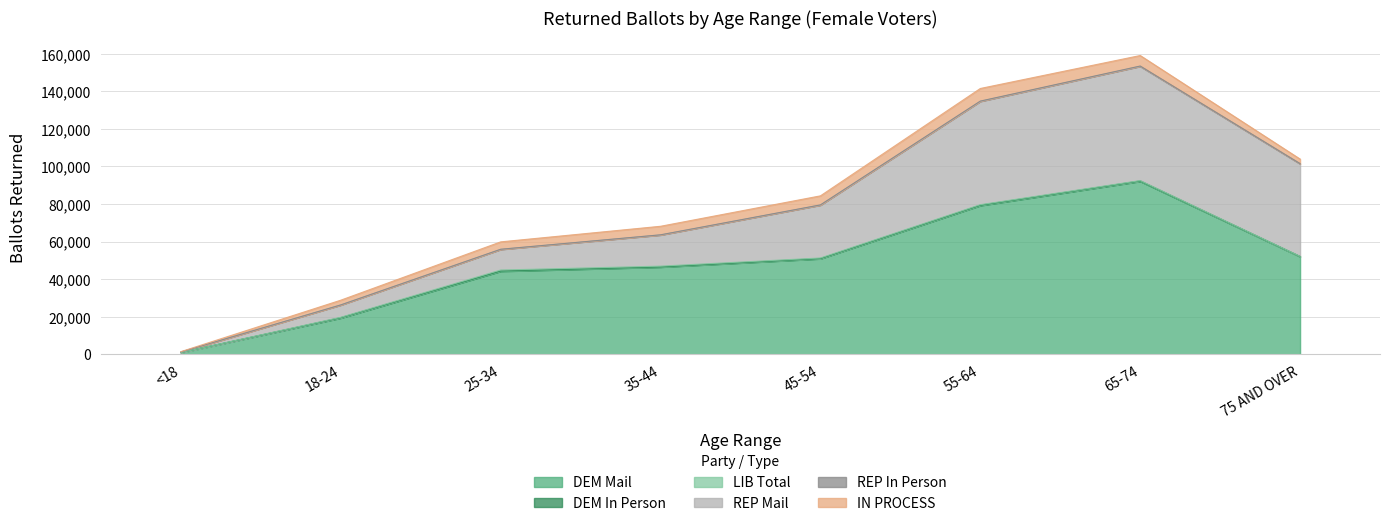

Reading right to left, list all the values displayed in this chart.

DEM Mail: 75 AND OVER=51944	65-74=92052	55-64=79159	45-54=50844	35-44=46406	25-34=44174	18-24=19301	<18=892
DEM In Person: 75 AND OVER=87	65-74=194	55-64=180	45-54=113	35-44=97	25-34=193	18-24=191	<18=3
LIB Total: 75 AND OVER=67	65-74=178	55-64=264	45-54=274	35-44=386	25-34=449	18-24=178	<18=1
REP Mail: 75 AND OVER=49266	65-74=60822	55-64=54989	45-54=28159	35-44=16604	25-34=10997	18-24=6561	<18=318
REP In Person: 75 AND OVER=91	65-74=146	55-64=139	45-54=93	35-44=70	25-34=58	18-24=25	<18=1
IN PROCESS: 75 AND OVER=2422	65-74=5596	55-64=6712	45-54=4813	35-44=4541	25-34=3933	18-24=2515	<18=172